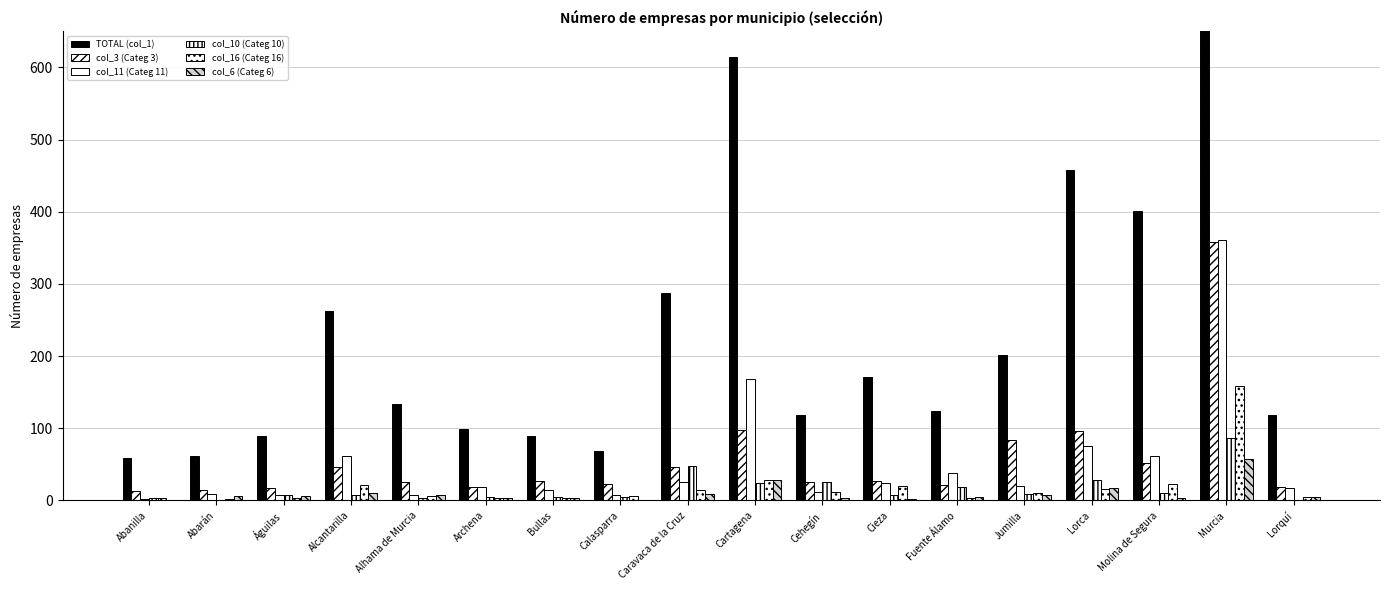

Are the bars horizontal?

No